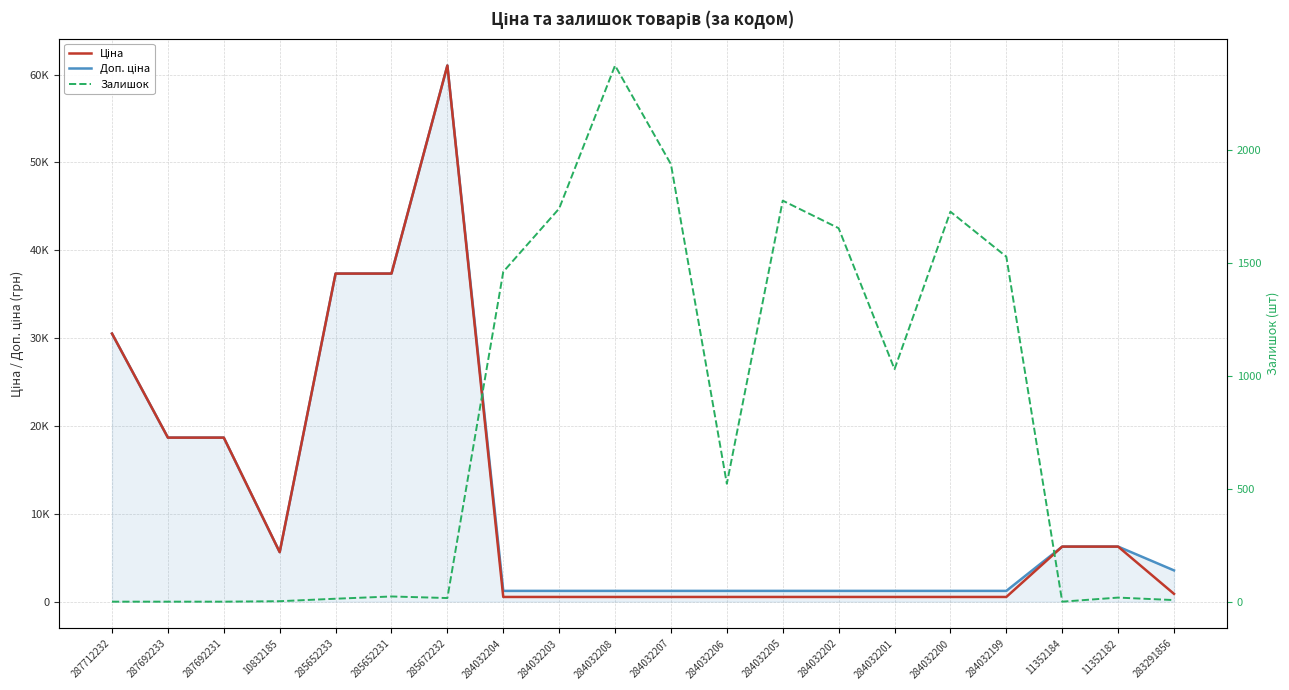

What is the sum of the Ціна values at 284032202 and 287712232?

31047.8